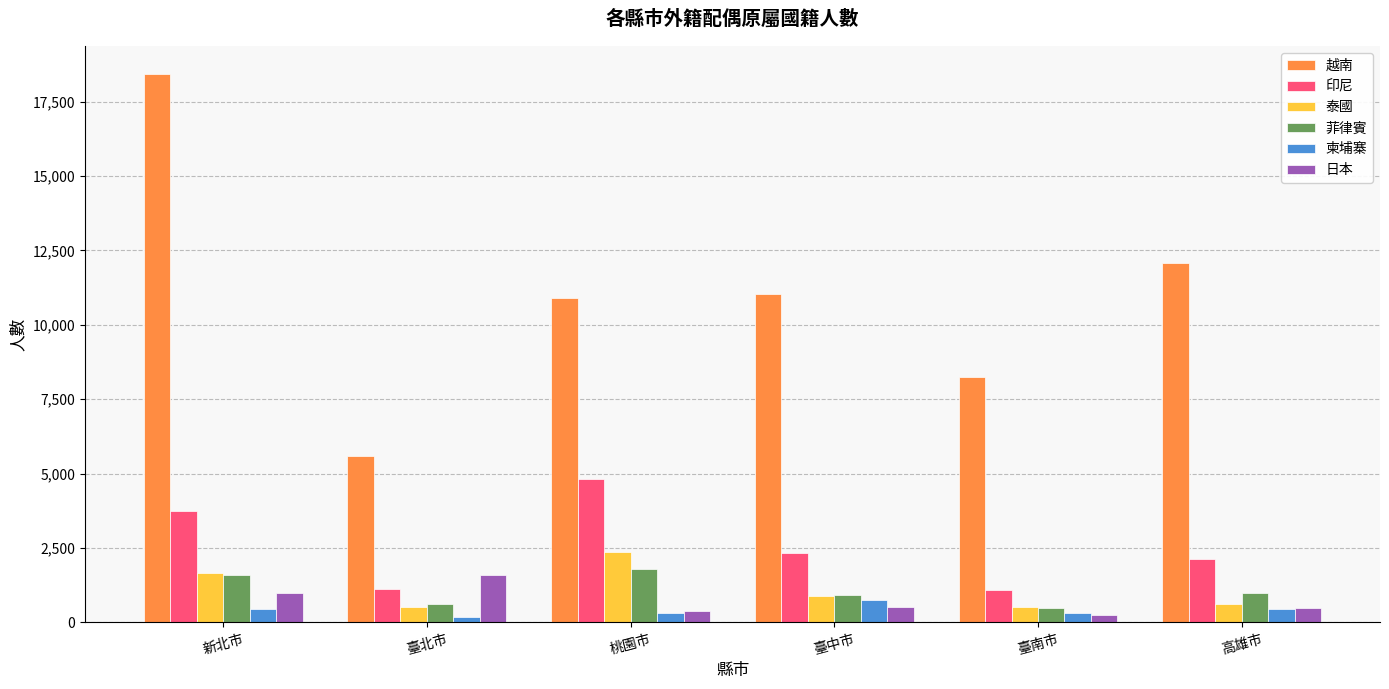

Where does the 印尼 series first go above 2321?

新北市